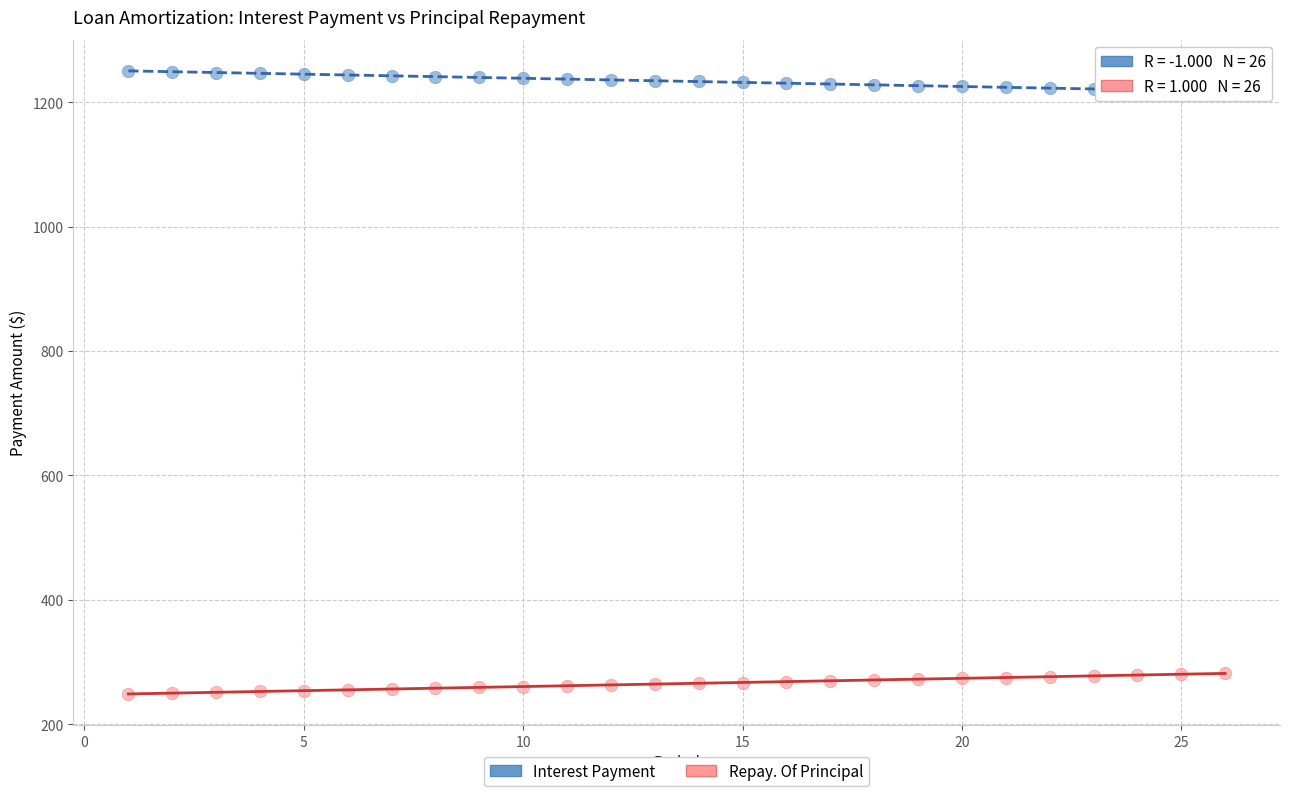

Which series reaches the minimum Y coordinate?

Repay. Of Principal